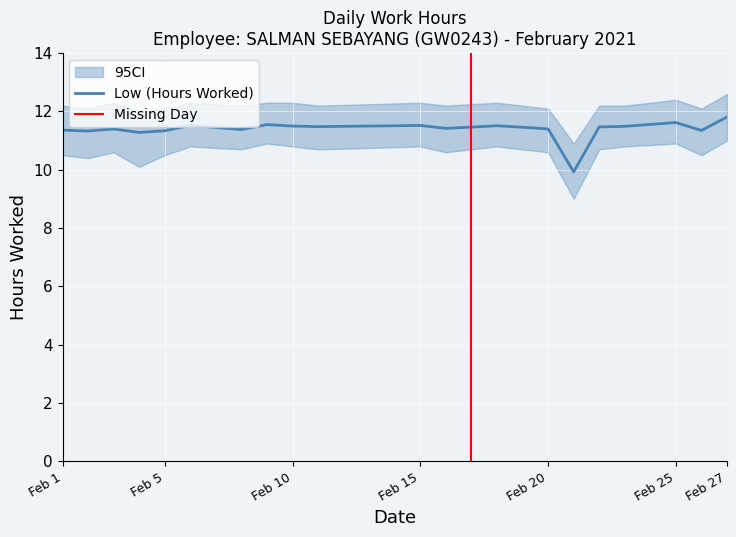

Is it true that the value at 12 is 3.8?

False